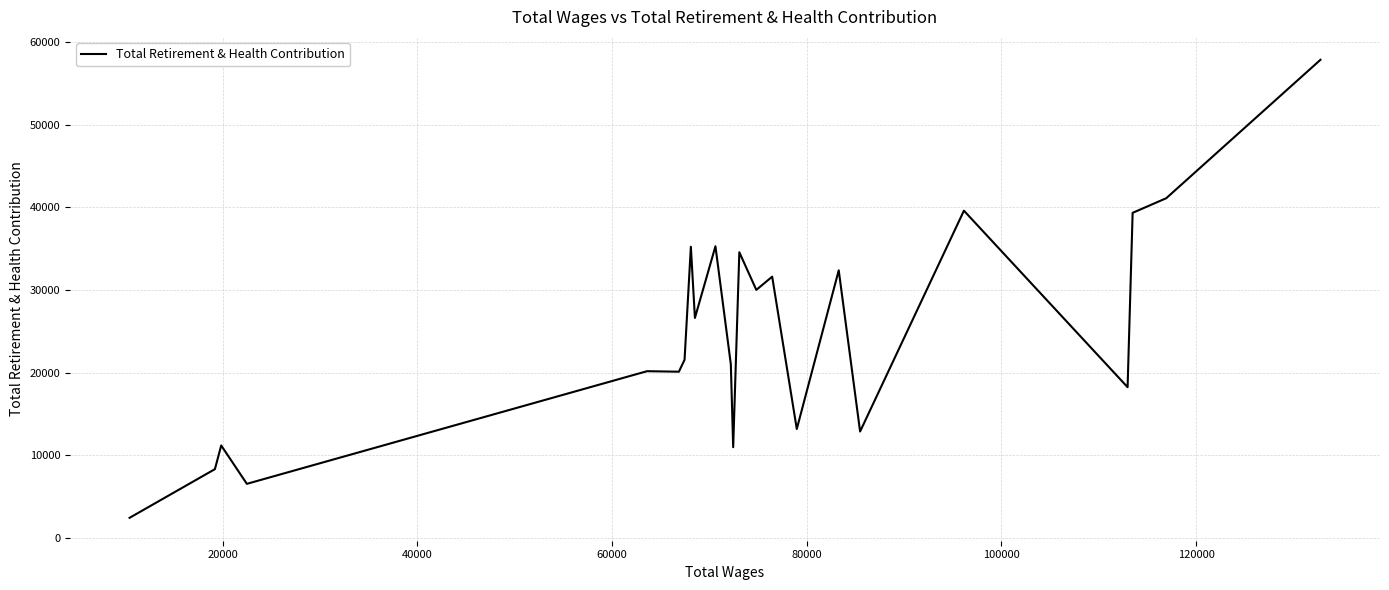

True or false: there are more than 1 points higher than both neighbors.

True